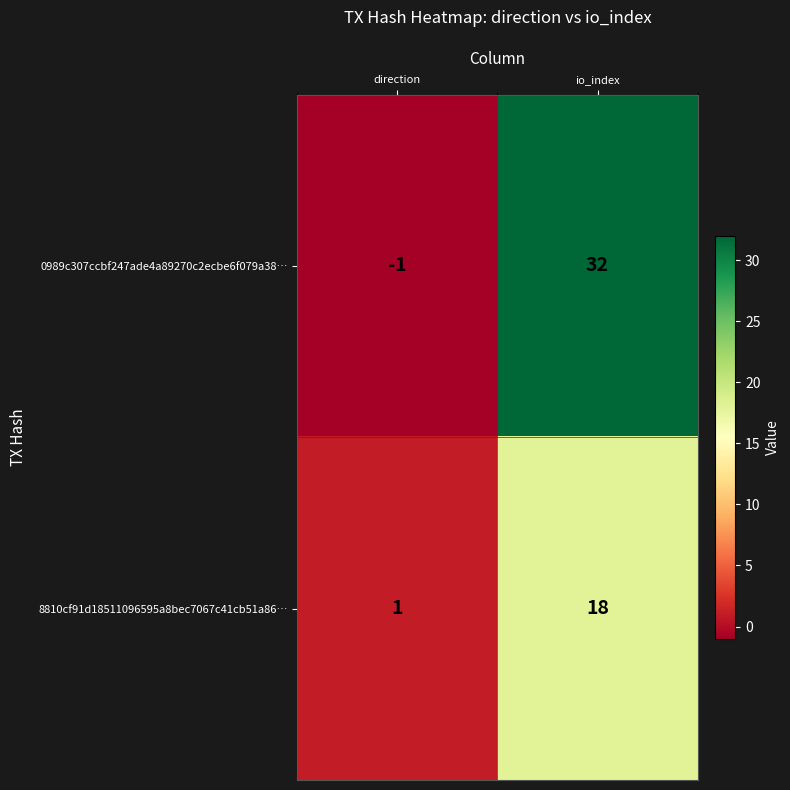

Rank the series by their average value, from highest to lowest.

0989c307ccbf247ade4a89270c2ecbe6f079a38…, 8810cf91d18511096595a8bec7067c41cb51a86…